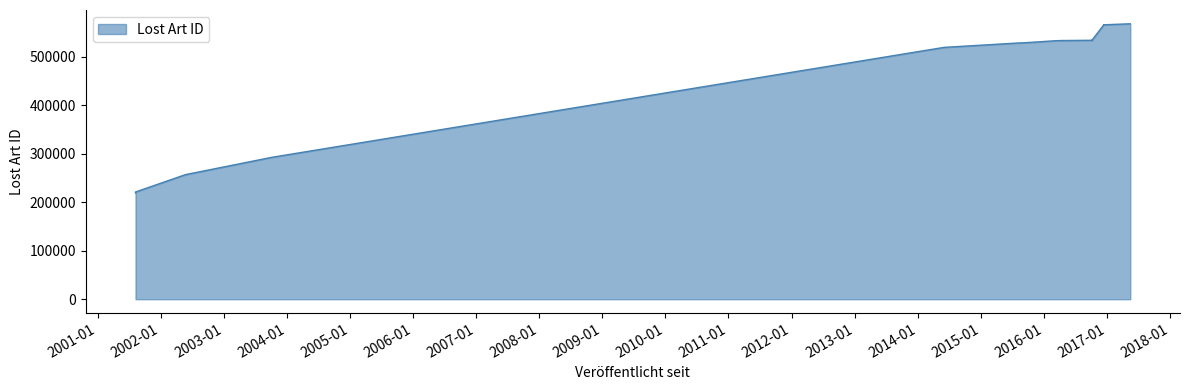

Which label corresponds to the smallest value in the chart?

2001-08-08